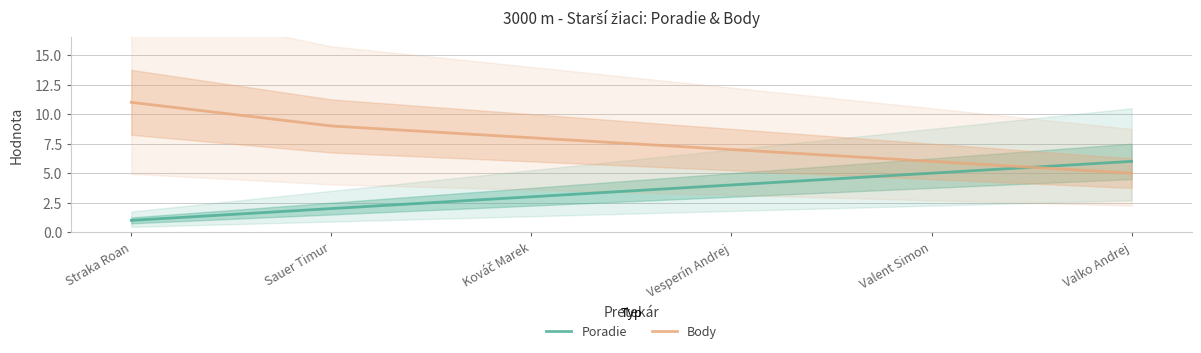

True or false: Poradie has a value of 8 at Valent Simon.

False